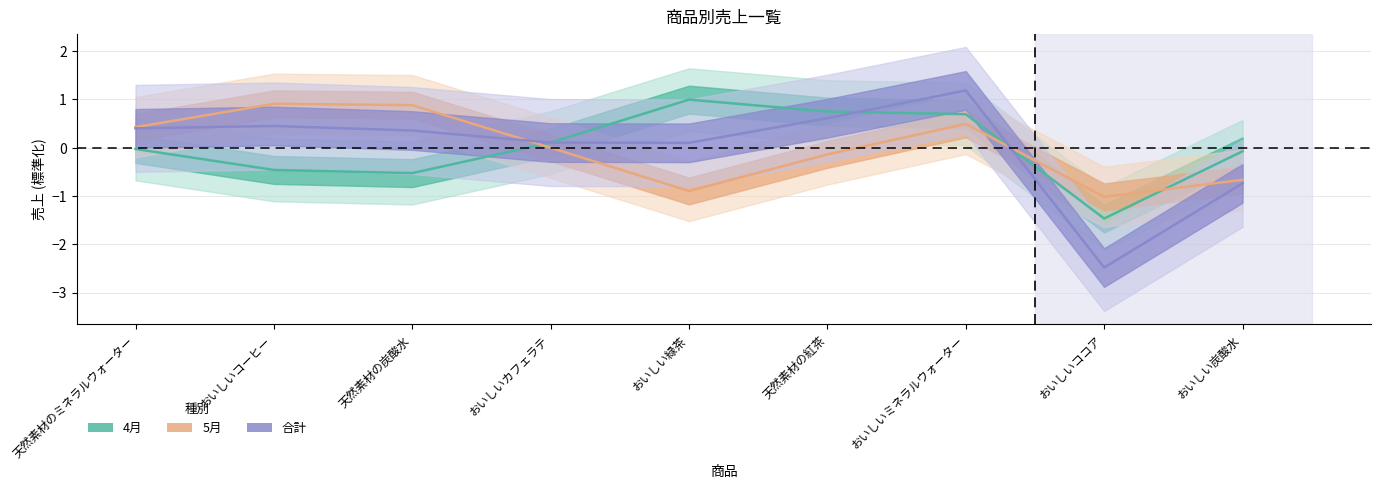

The 5月 series shows 0.0 at おいしいカフェラテ. True or false?

True